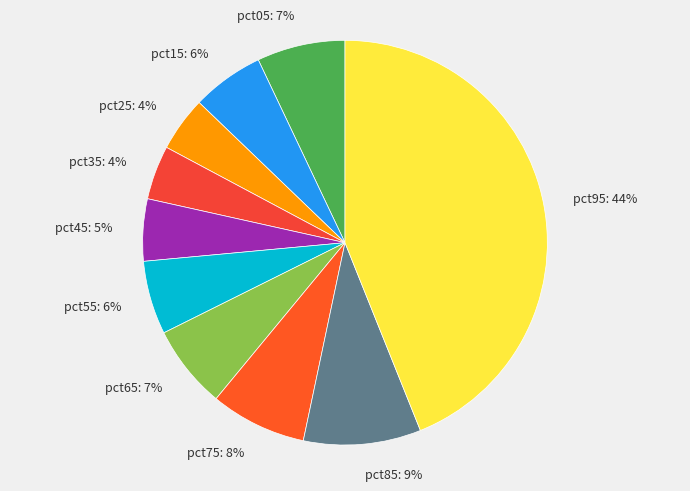

The pct85 slice represents 9% of the pie. True or false?

True